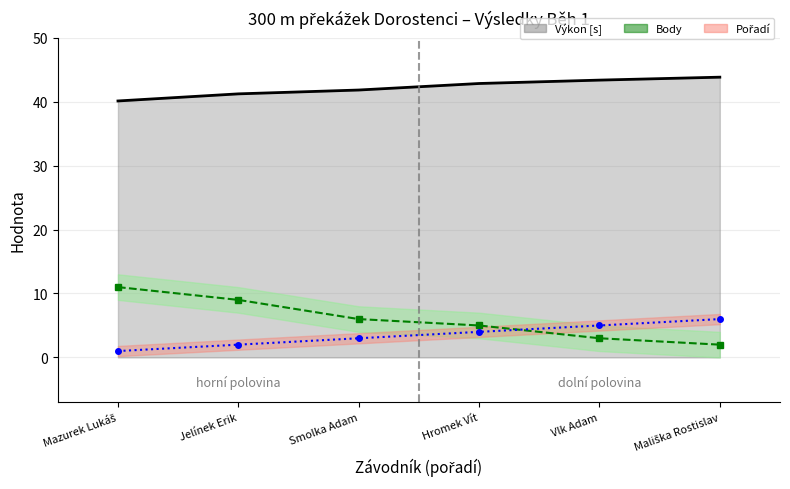

What is the minimum value for Výkon [s]?

40.1